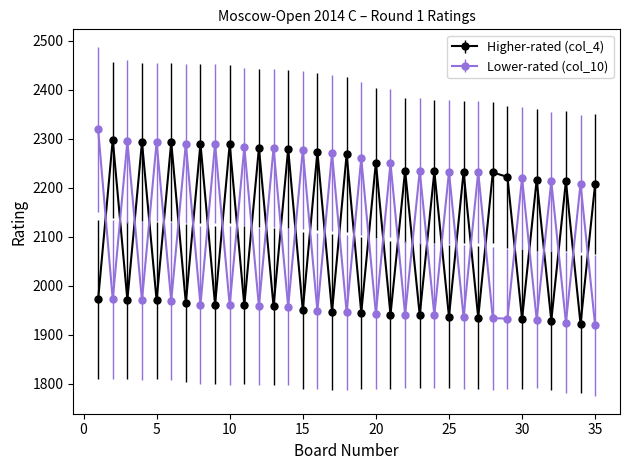

What is the maximum value for Higher-rated (col_4)?

2298